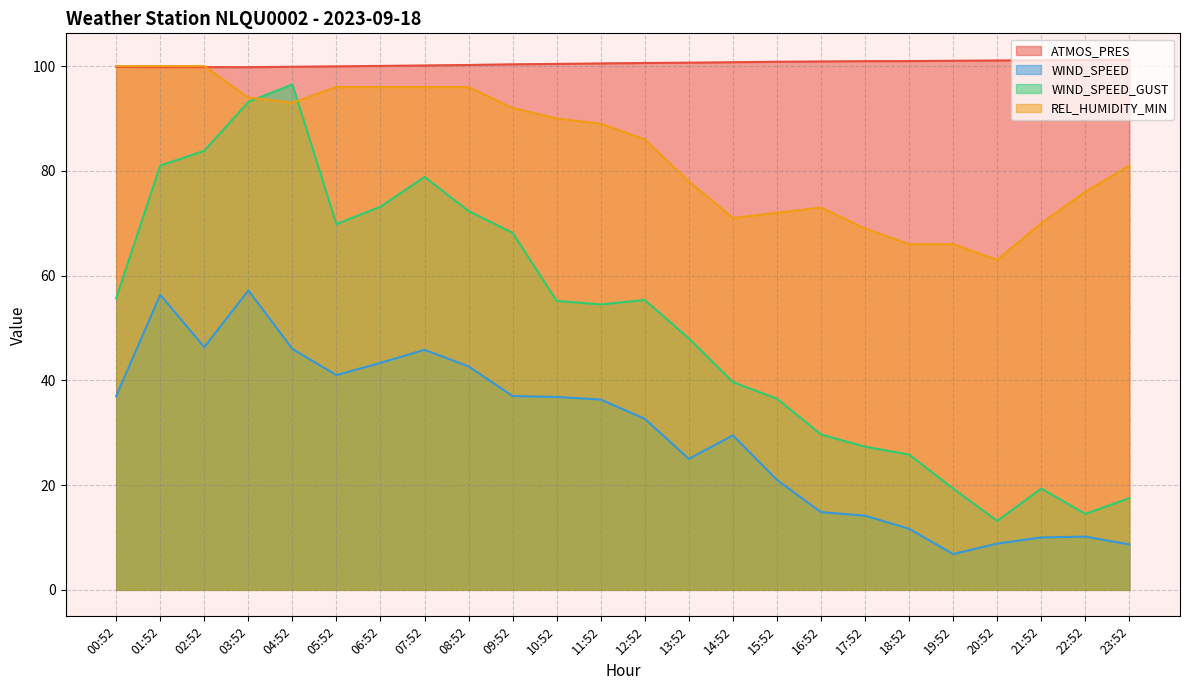

What is the label of the 10th point from the right?

14:52